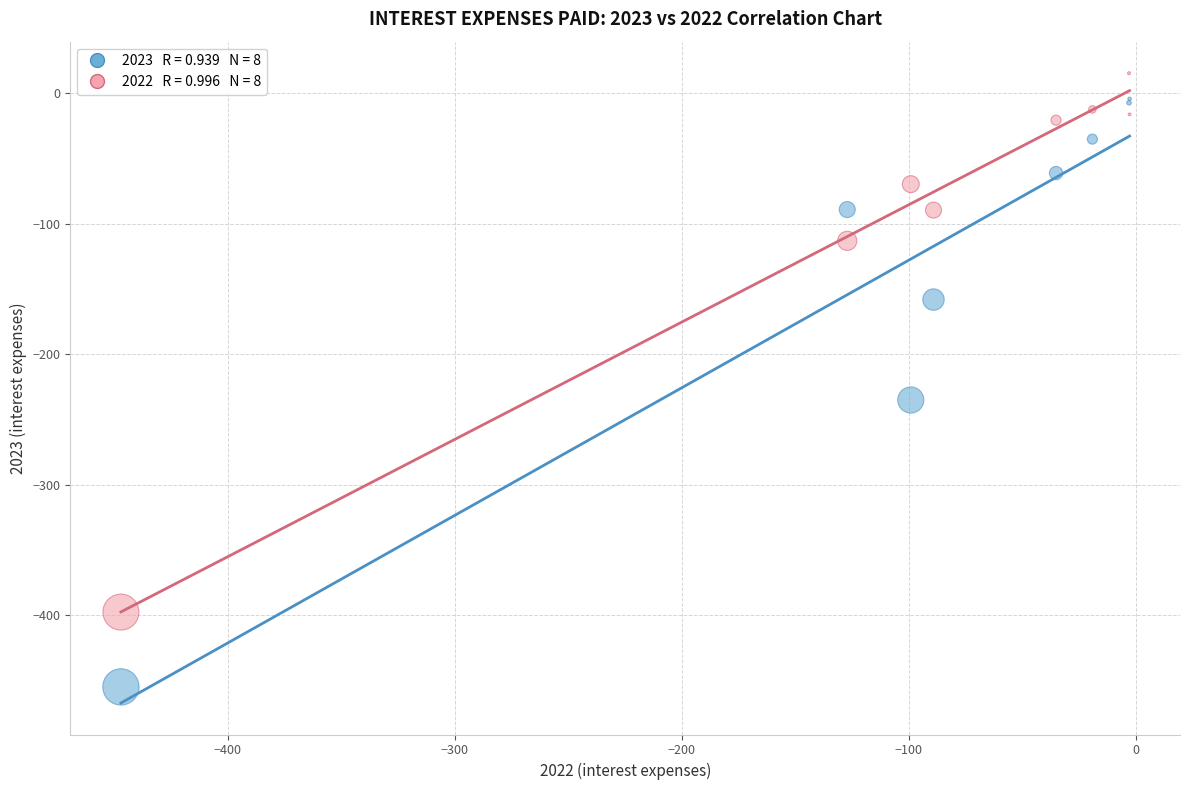

Across all series, what Y value is closest to -219?

-235.0